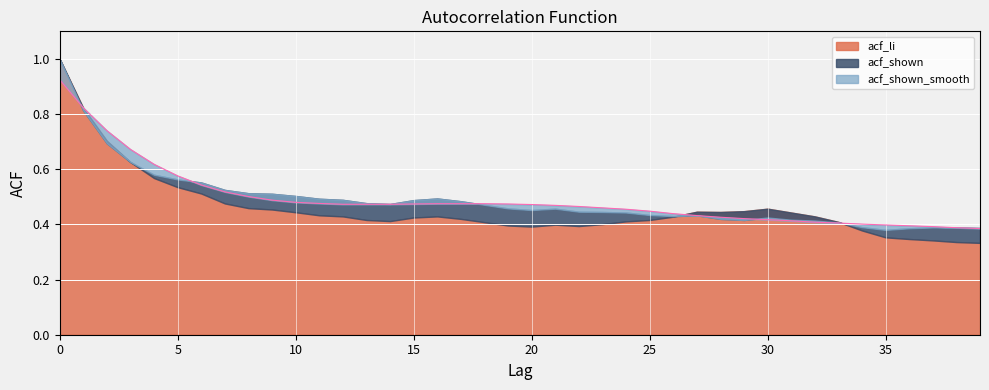

What is the greatest value displayed?

1.0